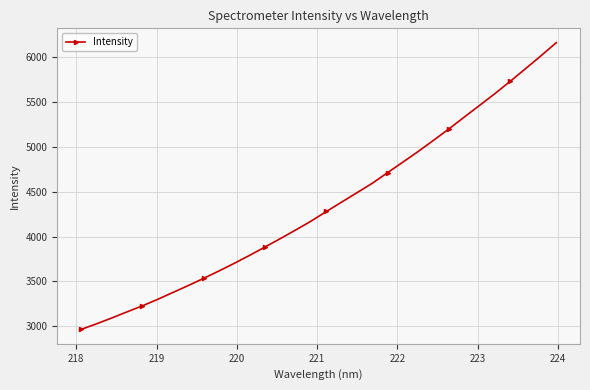

Is this an area chart (filled region under the line)?

No